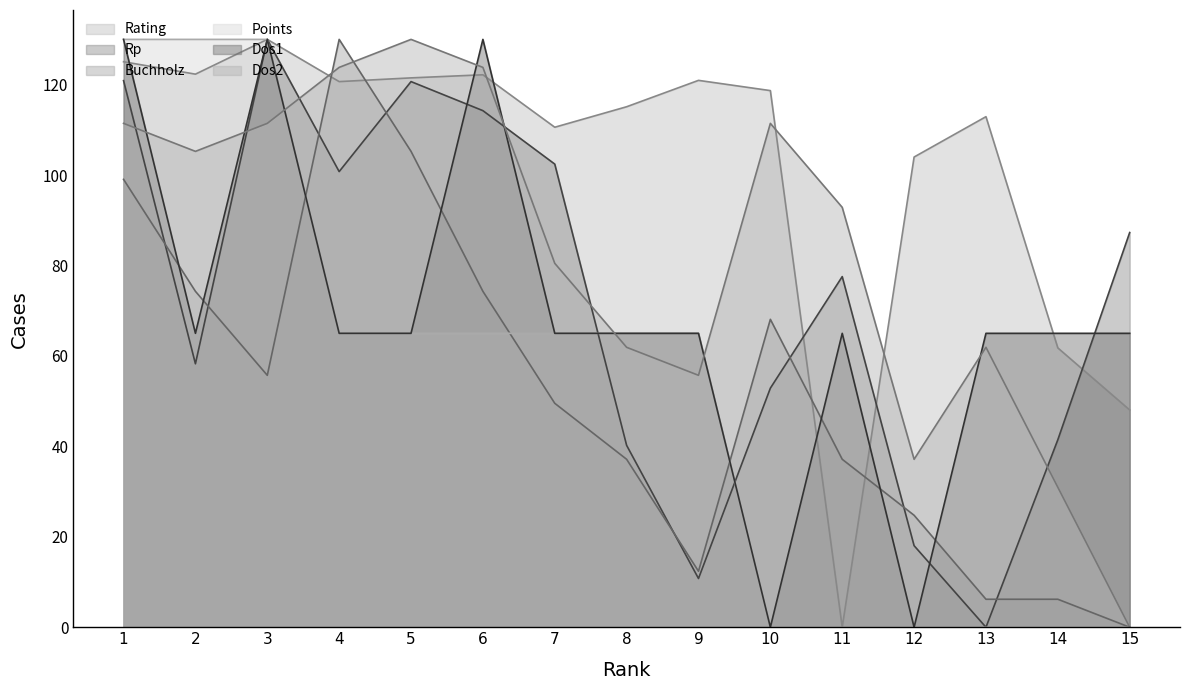

At which category does the chart reach its minimum across all series?

11